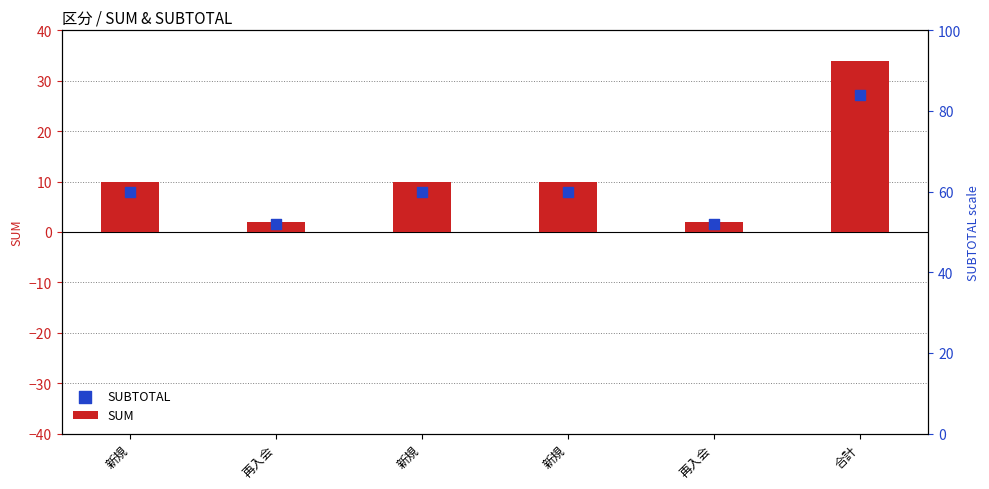

Is the value of SUM at 合計 greater than the value of SUBTOTAL at 新規?

Yes